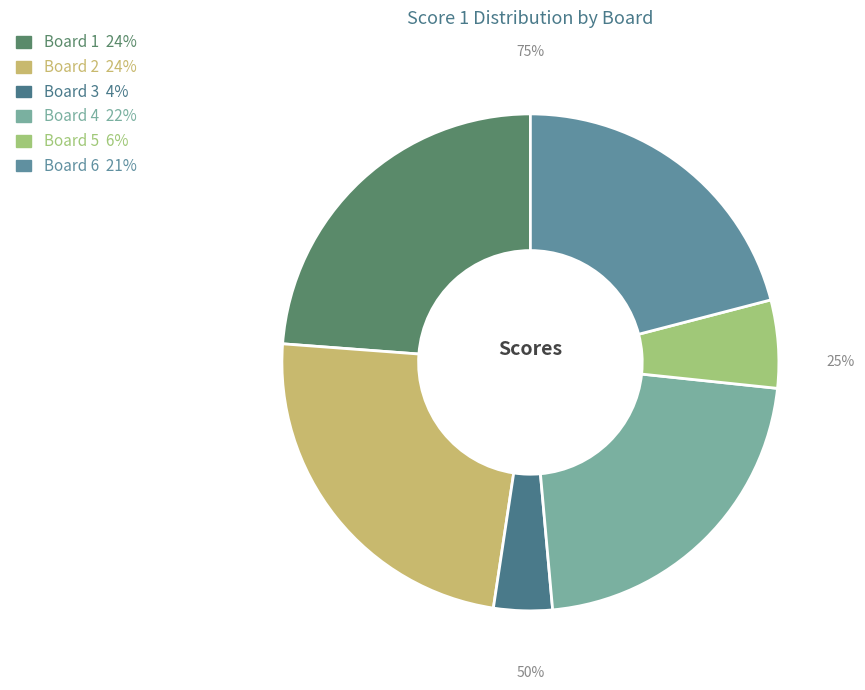

How many slices are in this pie chart?

6